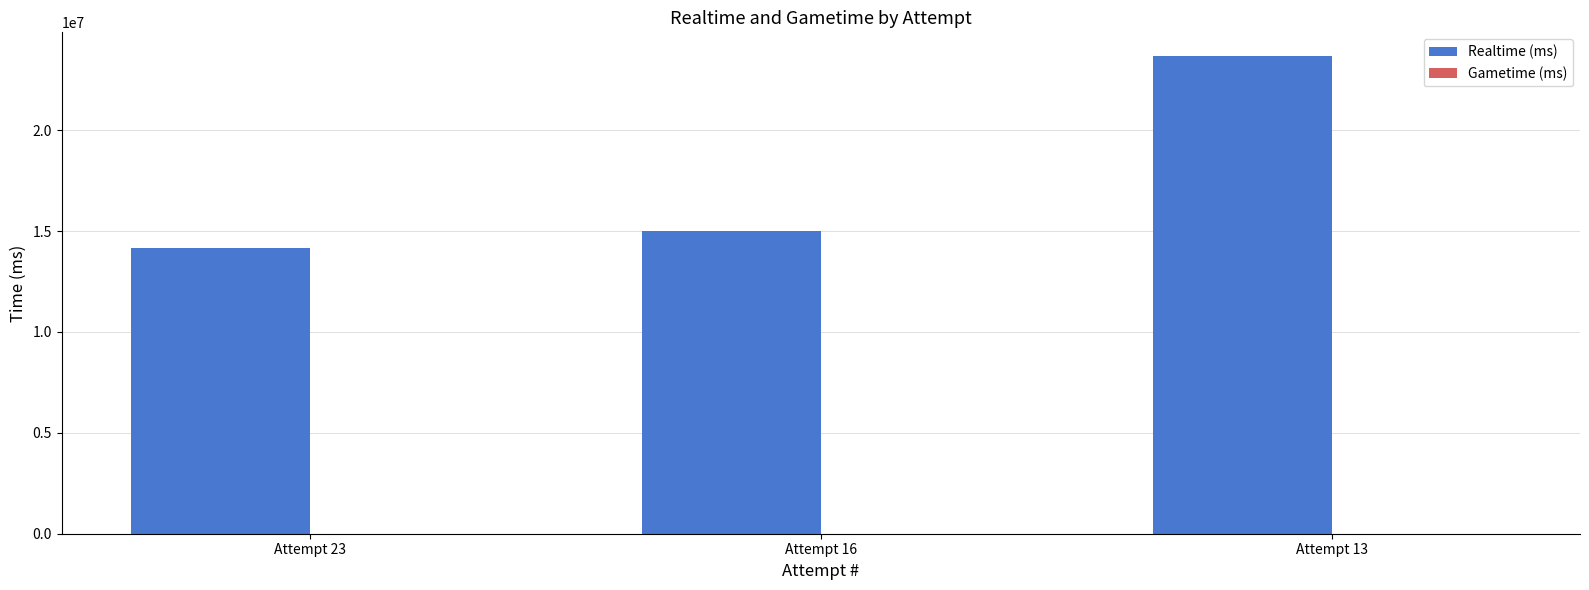

Reading left to right, extract all data points from this chart.

14165000	15015489	23671495